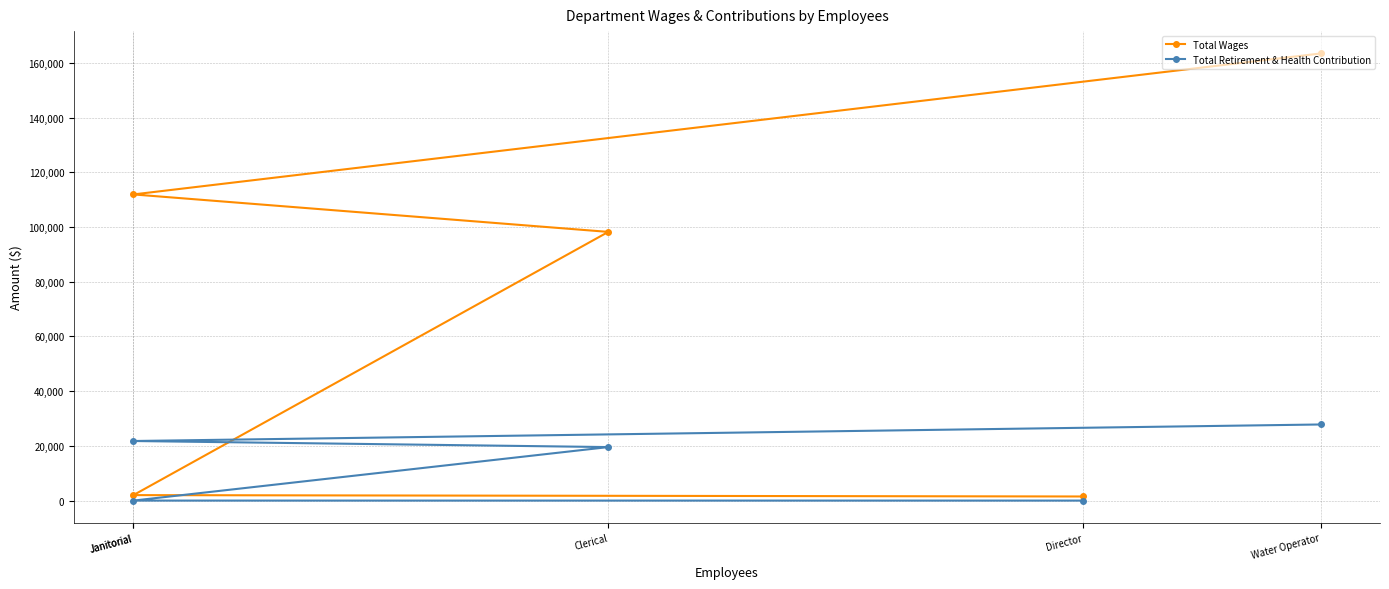

At how many categories does at least one series exceed 94067?

3